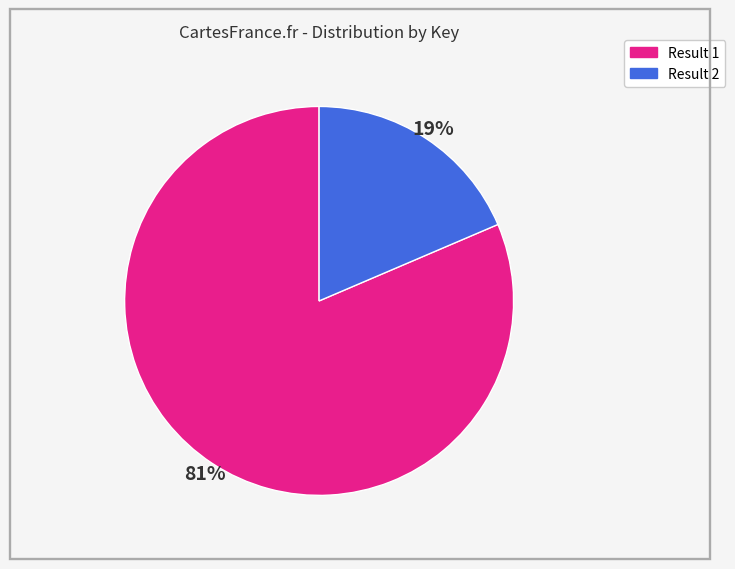

Does any single category account for the majority?

Yes